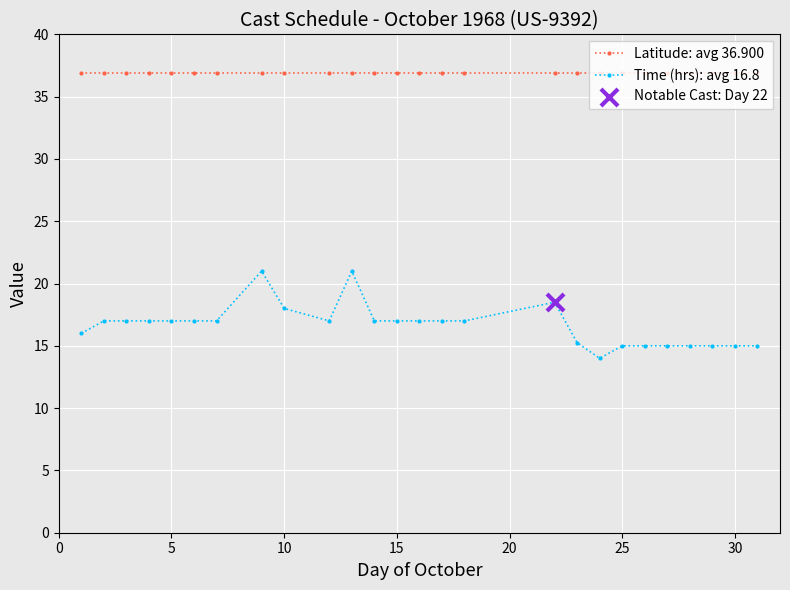

At how many categories does at least one series exceed 27?

26